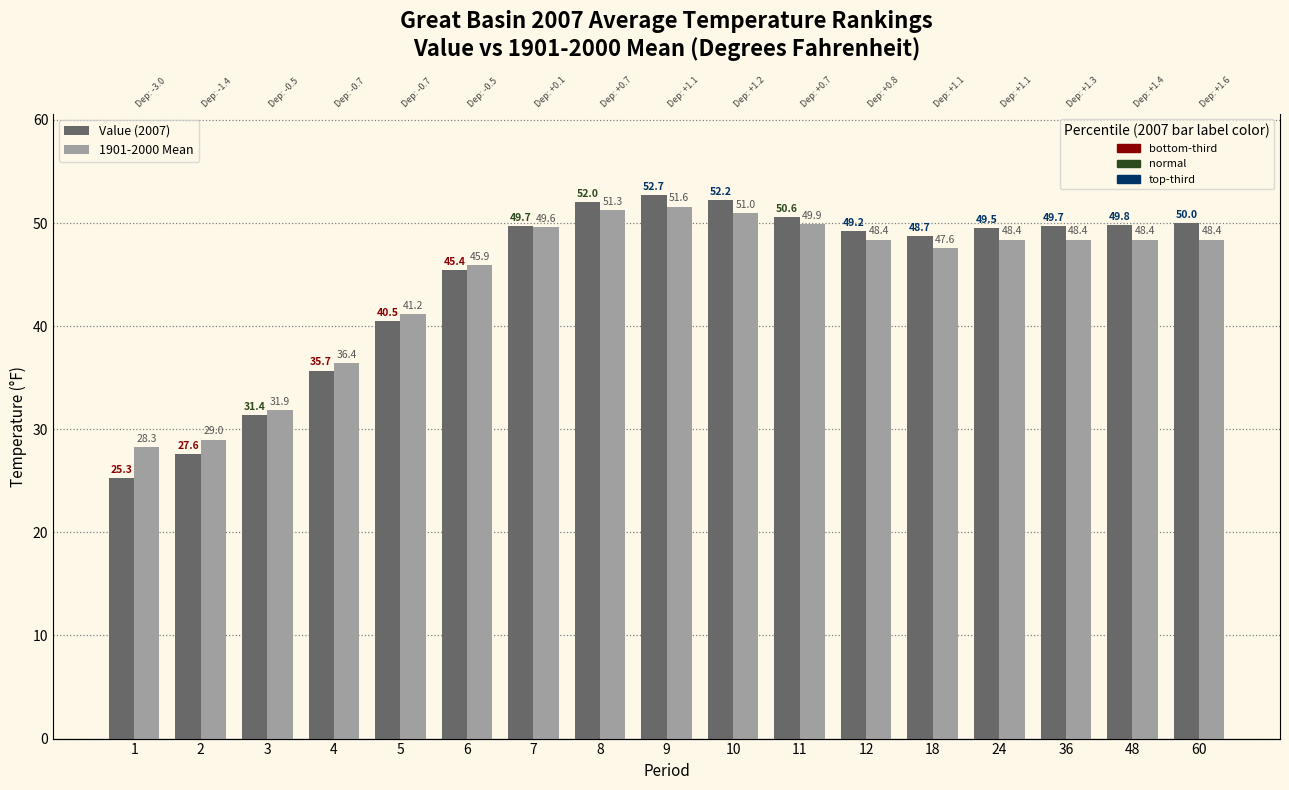

What is the spread (max minus min) of values at 12?

0.8